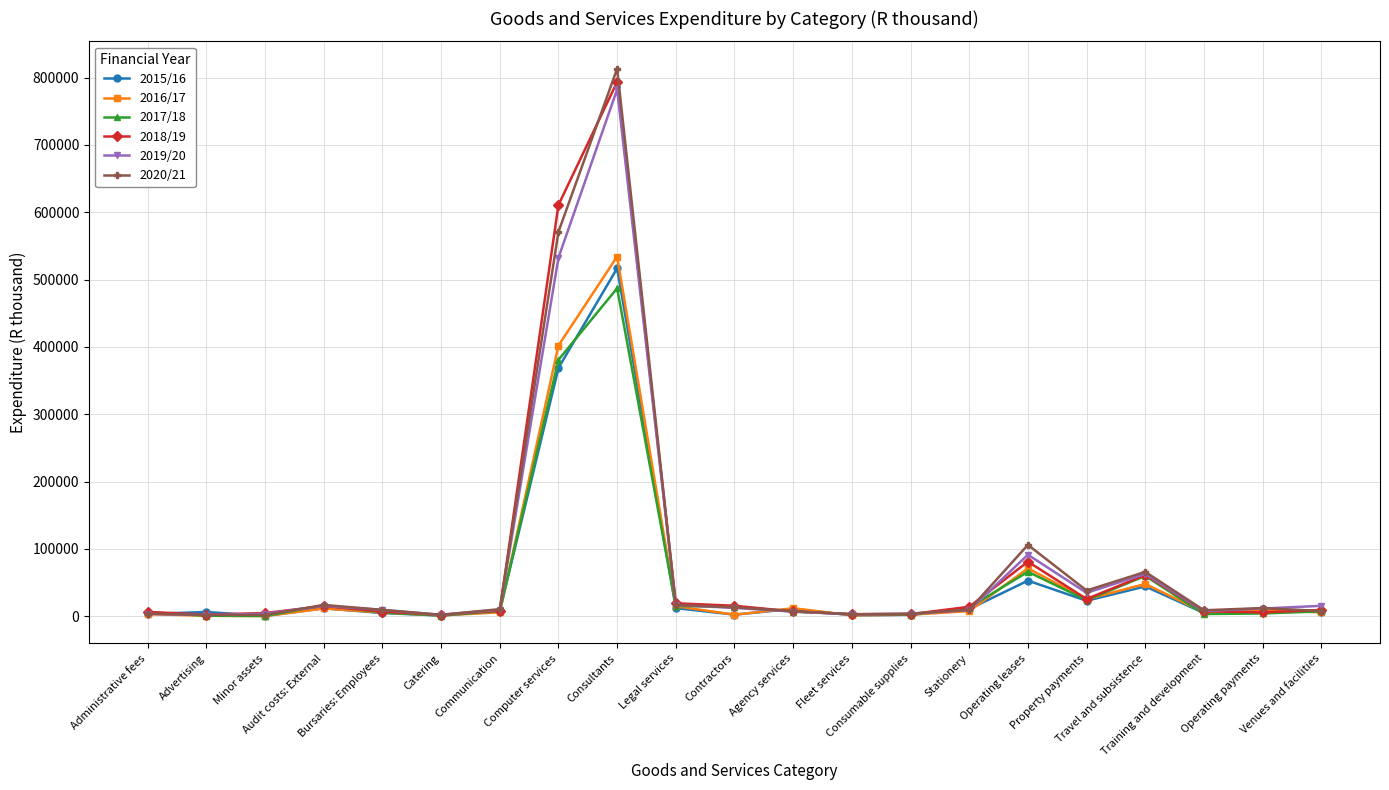

True or false: 2018/19 has more than 2 points higher than both neighbors.

True